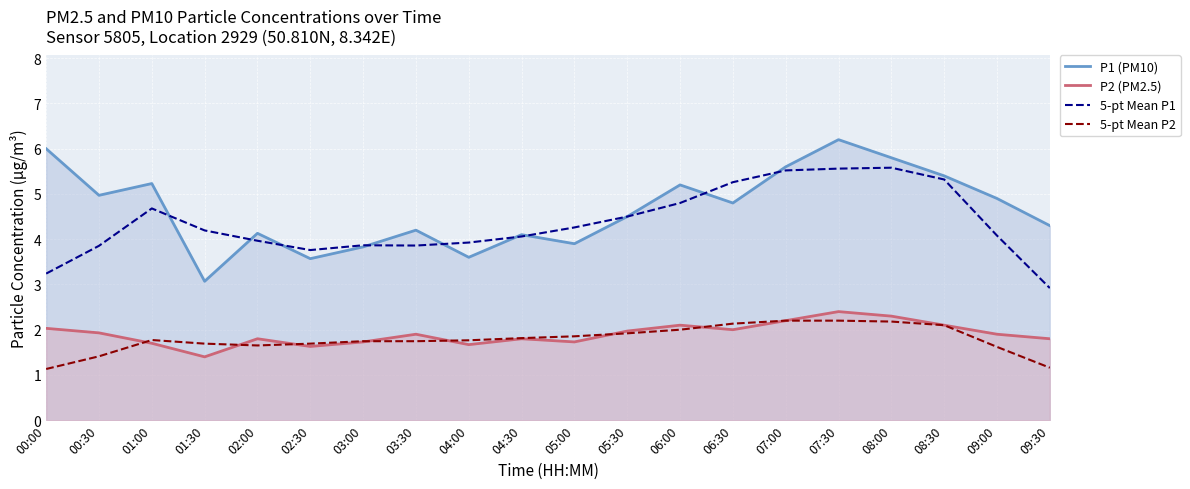

True or false: 5-pt Mean P2 has a value of 2.1 at 08:30.

True